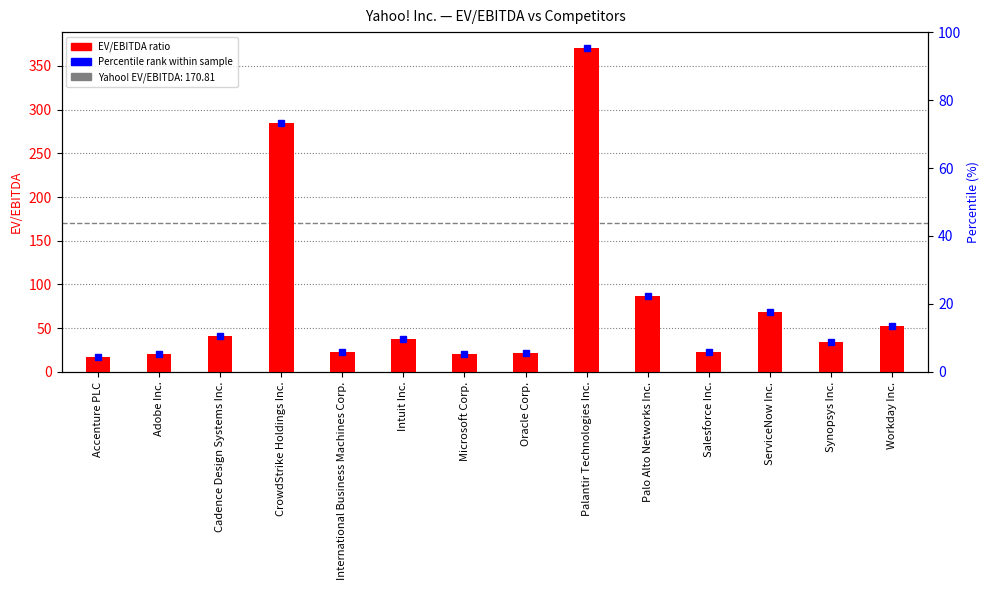

What is the label of the 14th bar from the left?

Workday Inc.